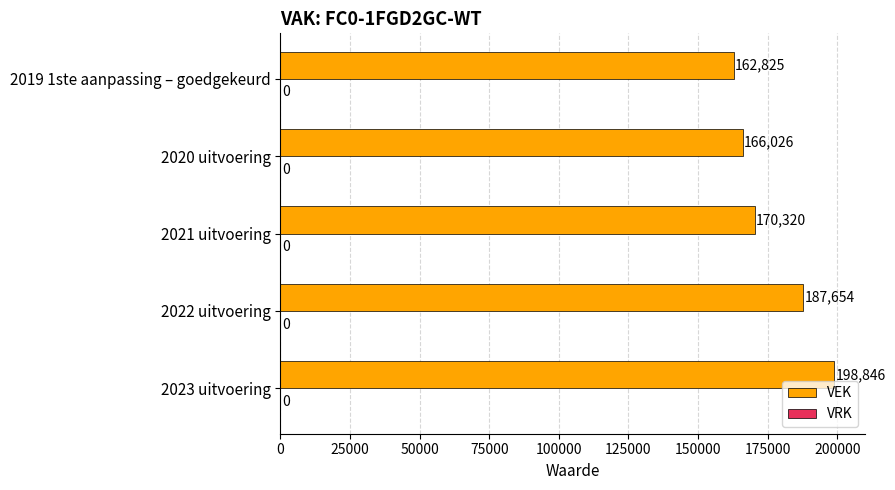

True or false: the data shows 124579 at 2022 uitvoering.

False